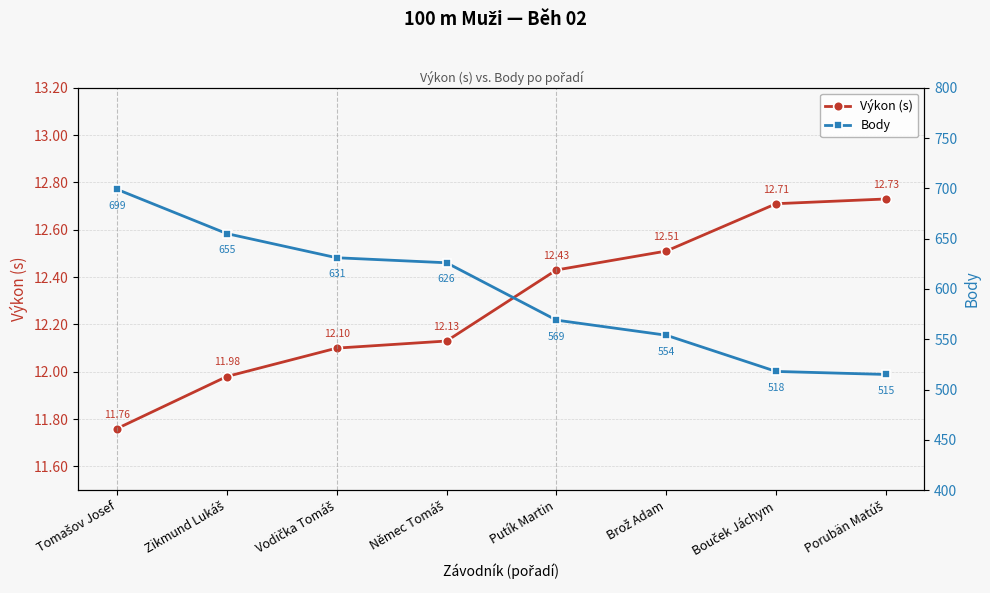

What are all the series names shown in the legend?

Výkon (s), Body